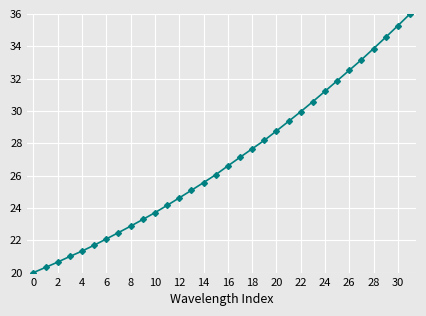

How many data points does each series have?

32